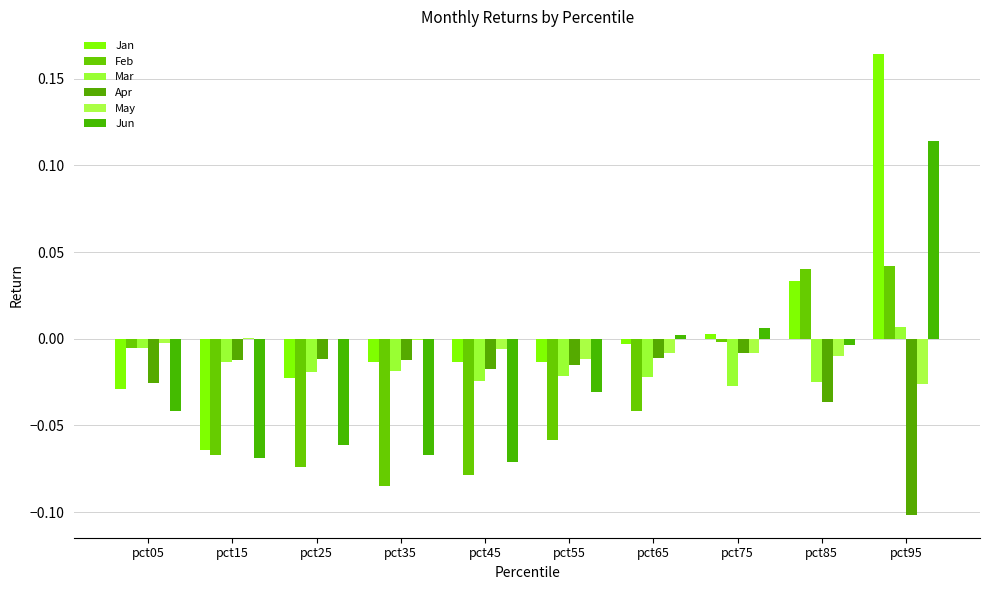

Does the chart contain stacked bars?

No